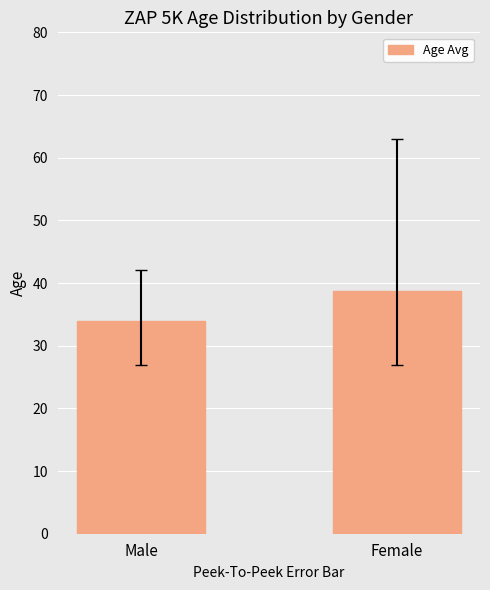

What is the change in value from Male to Female?

+4.8